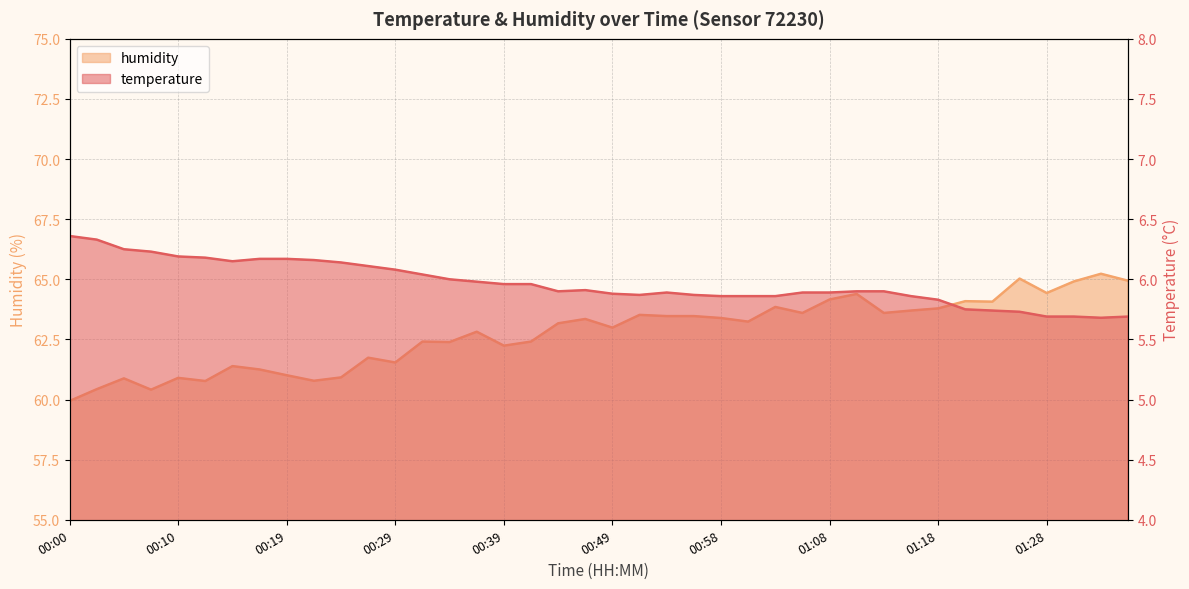

Reading left to right, list all the values displayed in this chart.

temperature: 00:00=6.4	00:02=6.3	00:05=6.2	00:07=6.2	00:10=6.2	00:12=6.2	00:15=6.2	00:17=6.2	00:19=6.2	00:22=6.2	00:24=6.1	00:27=6.1	00:29=6.1	00:32=6.0	00:34=6.0	00:37=6.0	00:39=6.0	00:42=6.0	00:44=5.9	00:46=5.9	00:49=5.9	00:51=5.9	00:54=5.9	00:56=5.9	00:58=5.9	01:01=5.9	01:03=5.9	01:06=5.9	01:08=5.9	01:11=5.9	01:13=5.9	01:16=5.9	01:18=5.8	01:20=5.8	01:23=5.7	01:25=5.7	01:28=5.7	01:30=5.7	01:33=5.7	01:35=5.7
humidity: 00:00=59.9	00:02=60.4	00:05=60.9	00:07=60.4	00:10=60.9	00:12=60.8	00:15=61.4	00:17=61.2	00:19=61.0	00:22=60.8	00:24=60.9	00:27=61.7	00:29=61.5	00:32=62.4	00:34=62.4	00:37=62.8	00:39=62.2	00:42=62.4	00:44=63.2	00:46=63.4	00:49=63.0	00:51=63.5	00:54=63.5	00:56=63.5	00:58=63.4	01:01=63.2	01:03=63.9	01:06=63.6	01:08=64.2	01:11=64.4	01:13=63.6	01:16=63.7	01:18=63.8	01:20=64.1	01:23=64.1	01:25=65.0	01:28=64.4	01:30=64.9	01:33=65.2	01:35=64.9